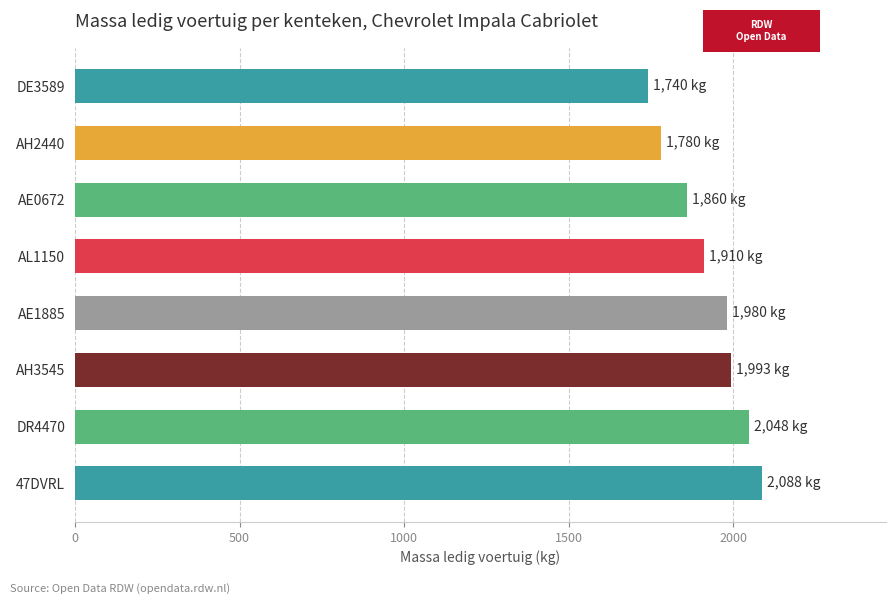

Which category has the lowest value across all series?

DE3589